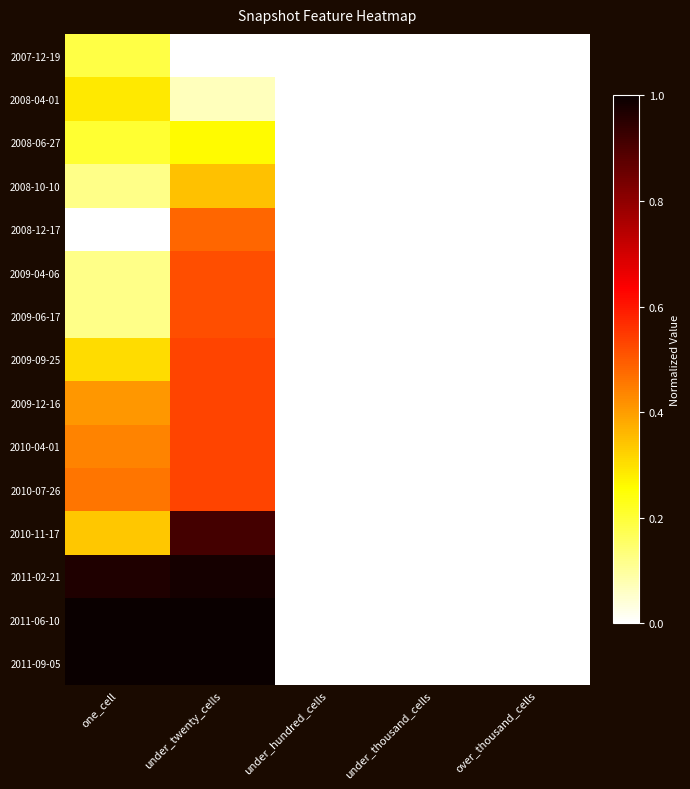

List the series in order of their peak value, lowest first.

2007-12-19, 2008-06-27, 2008-04-01, 2008-10-10, 2008-12-17, 2009-04-06, 2009-06-17, 2009-09-25, 2009-12-16, 2010-04-01, 2010-07-26, 2010-11-17, 2011-02-21, 2011-06-10, 2011-09-05